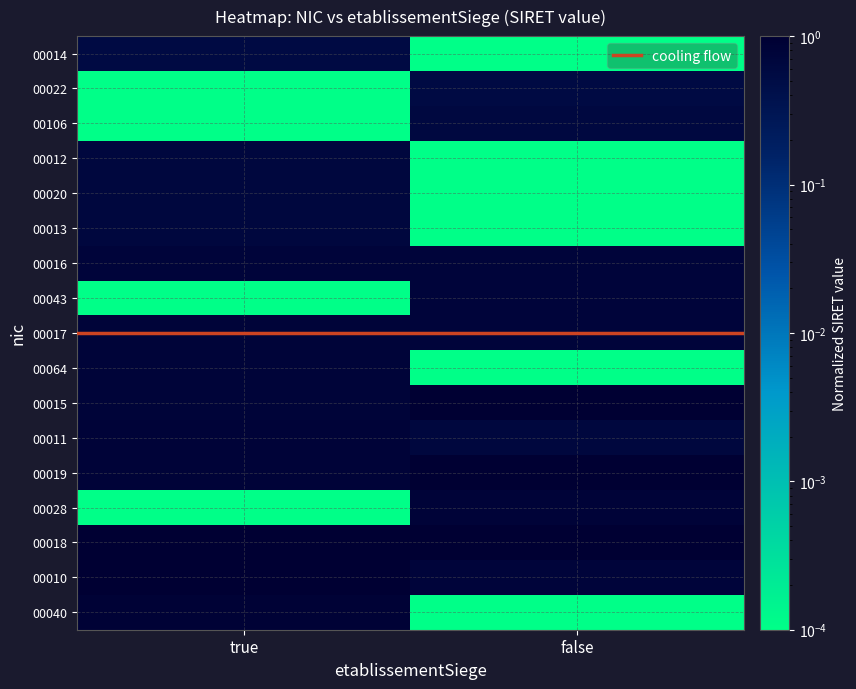

Which label corresponds to the largest value in the chart?

false